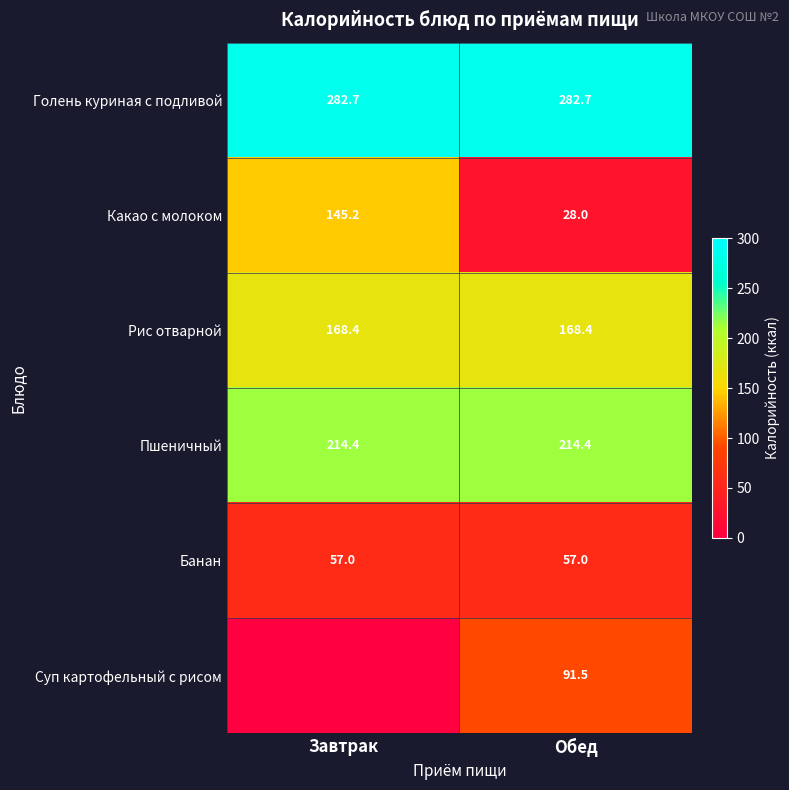

At how many categories does at least one series exceed 9?

2